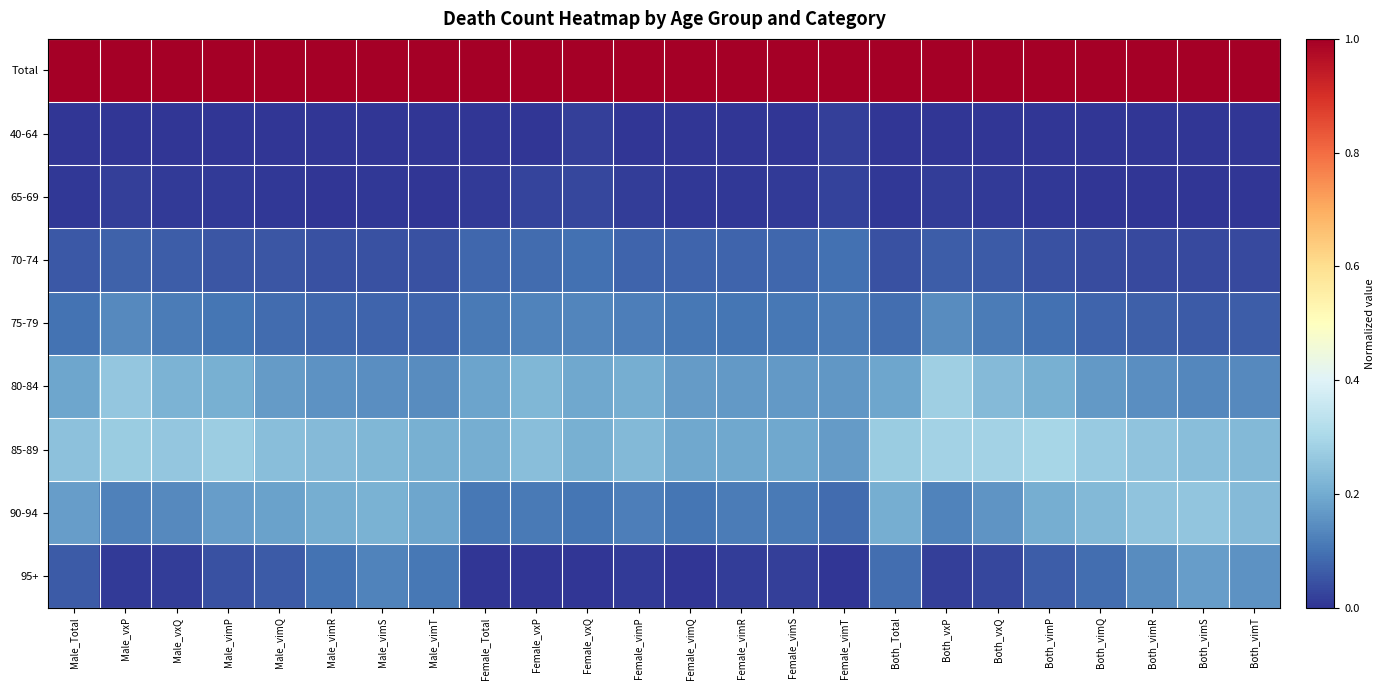

What is the difference between the highest and lowest values at Male_vxP?

1.0